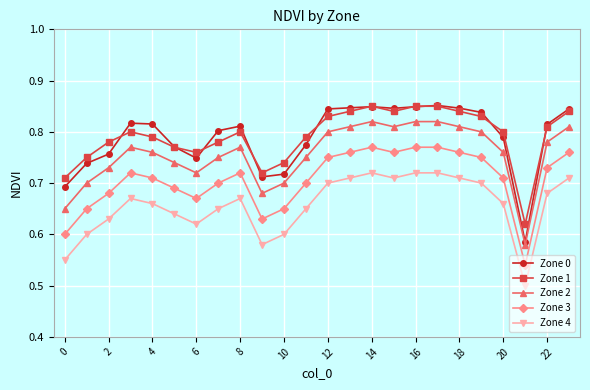

True or false: Zone 3 and Zone 1 cross at least once.

False